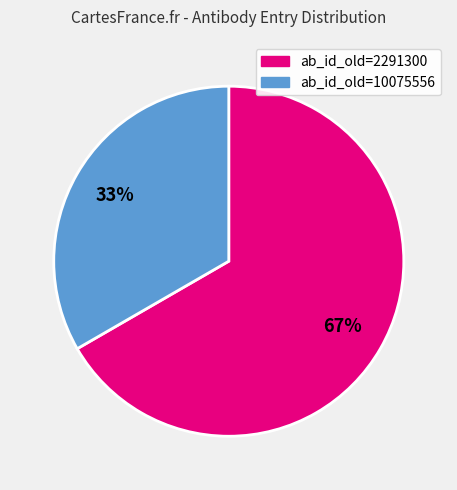

Is there any slice that represents more than half of the pie?

Yes